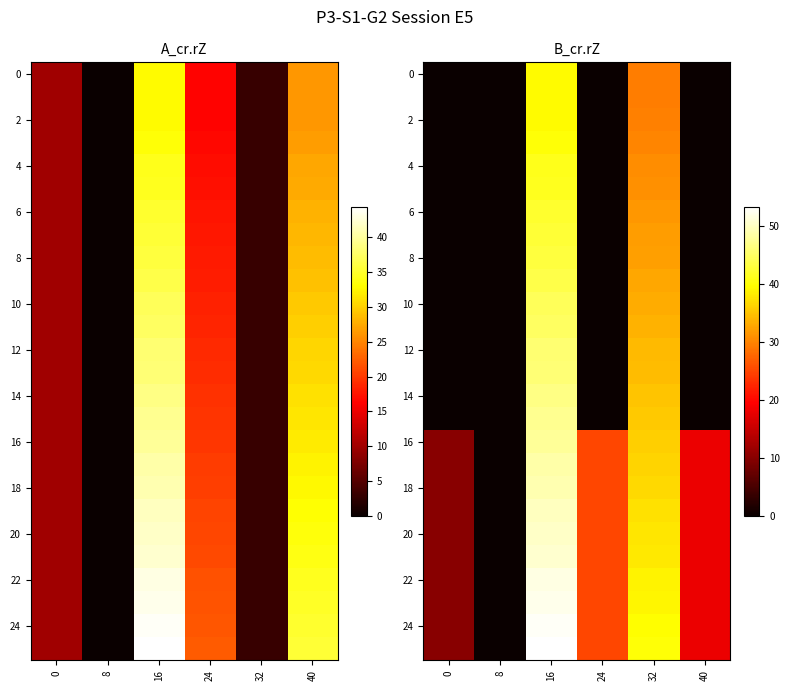

What is the spread (max minus min) of values at 32?

10.4